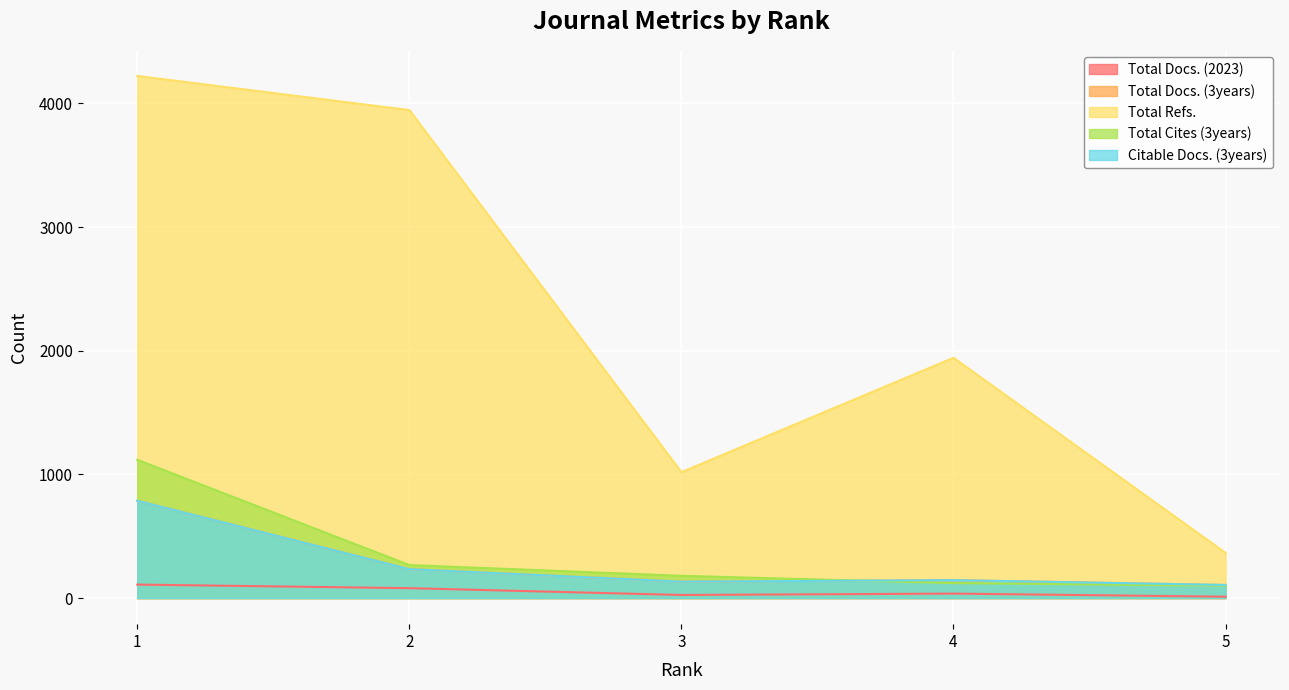

Between 3 and 5, which series saw the biggest shift?

Total Refs.